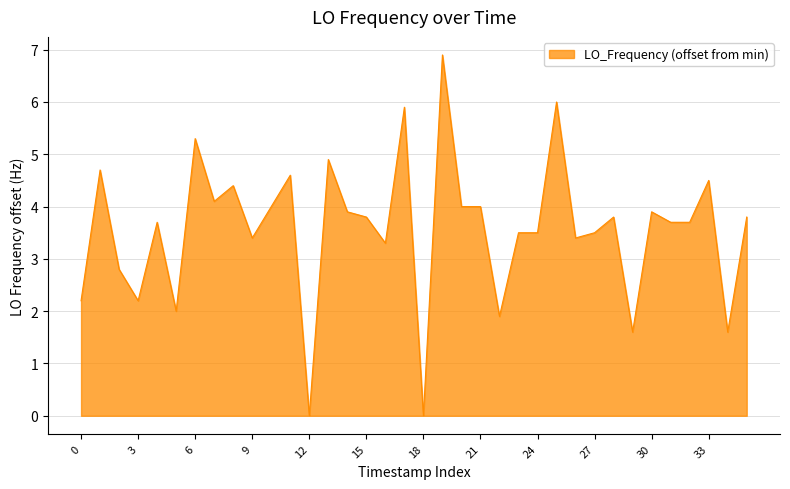

What is the difference between the maximum and minimum values?

6.9